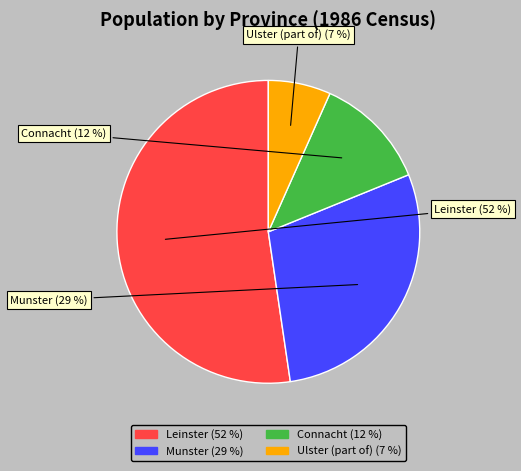

What is the majority slice?

Leinster